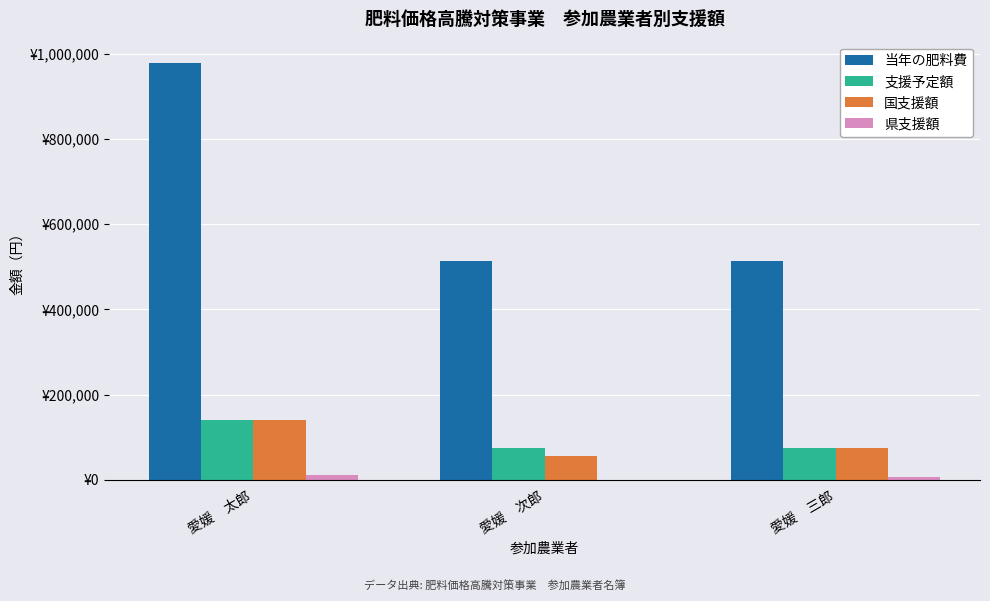

What are all the series names shown in the legend?

当年の肥料費, 支援予定額, 国支援額, 県支援額